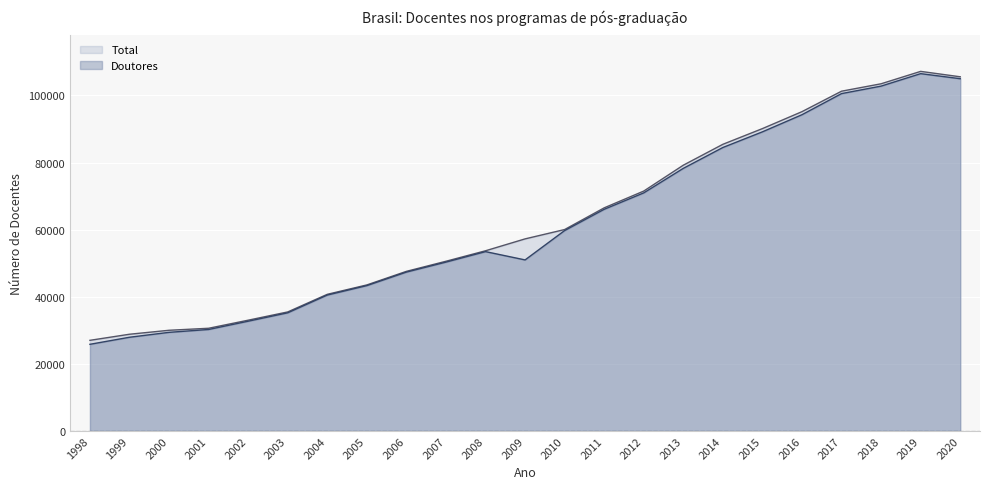

How many lines are shown in the chart?

2